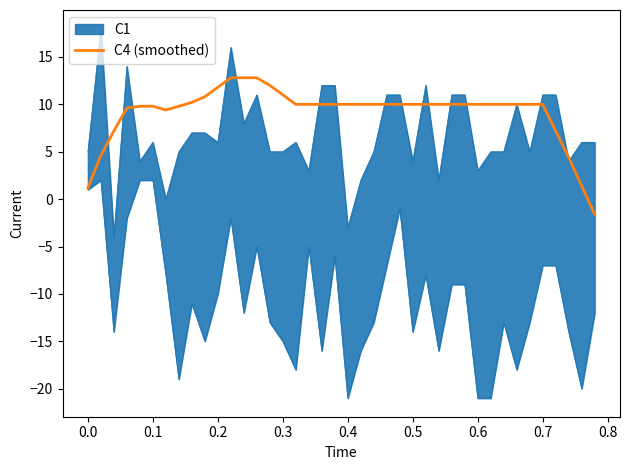

How many interior local valleys (lower than both neighbors) does the data have?

1